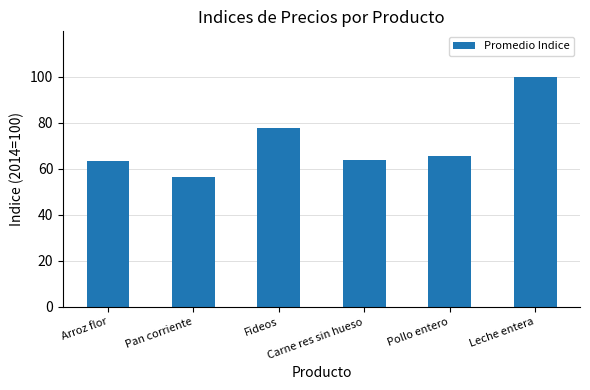

What is the value of the 5th bar from the left?

65.4